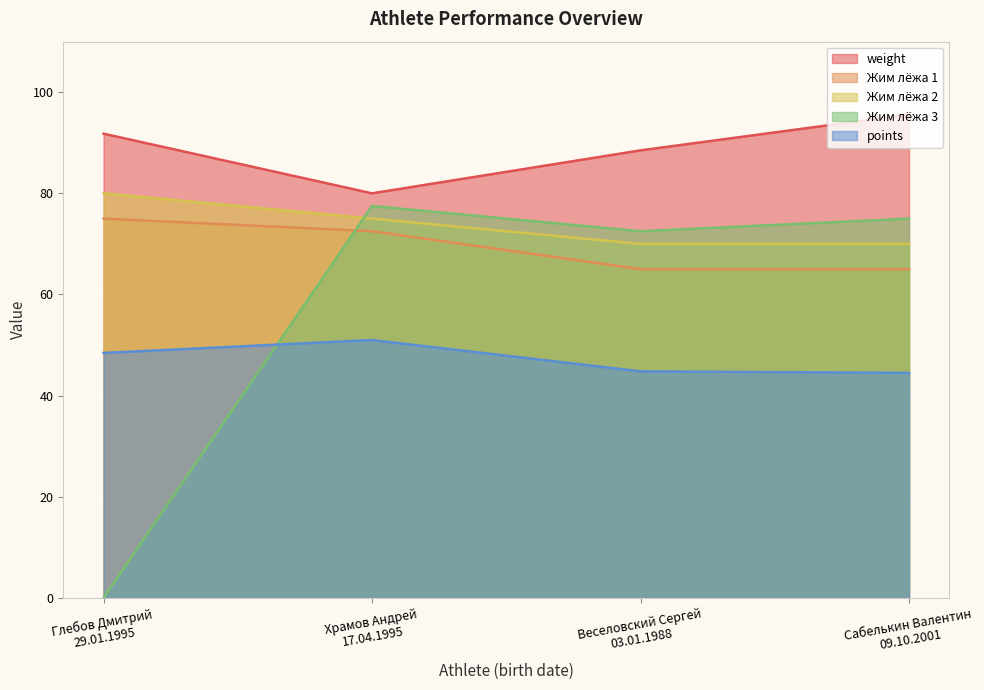

Does the chart display data point markers on the line(s)?

No